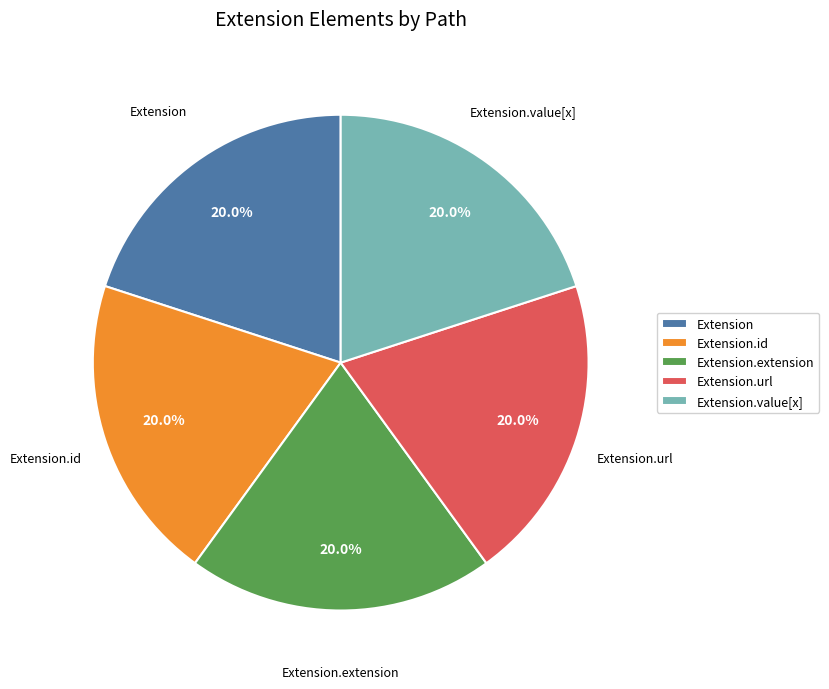

What is the ratio of the value at Extension.url to the value at Extension.id?

1.0